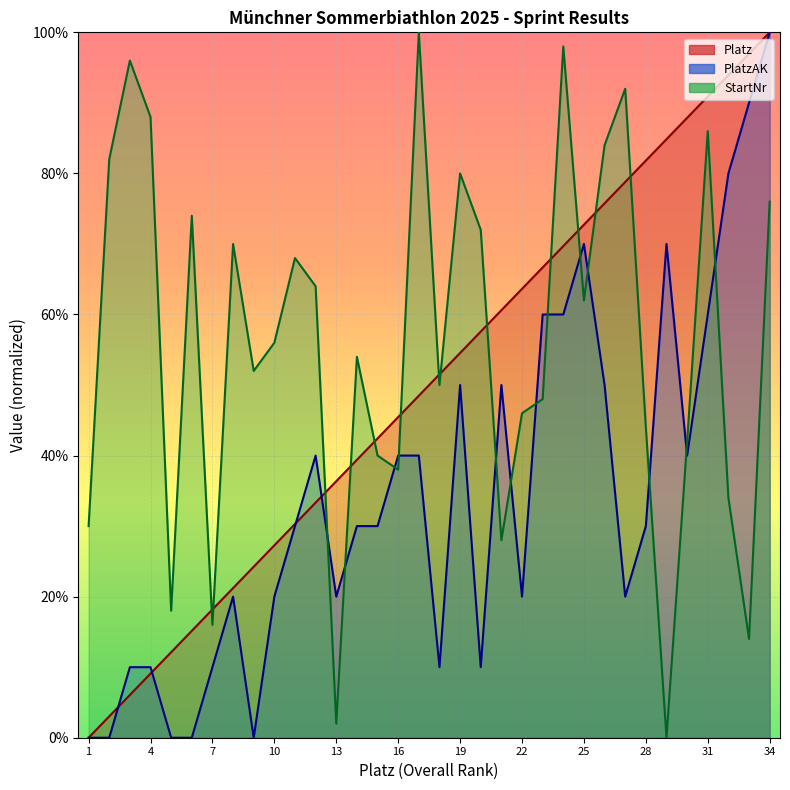

What is the difference between the PlatzAK values at 3 and 12?

30.0